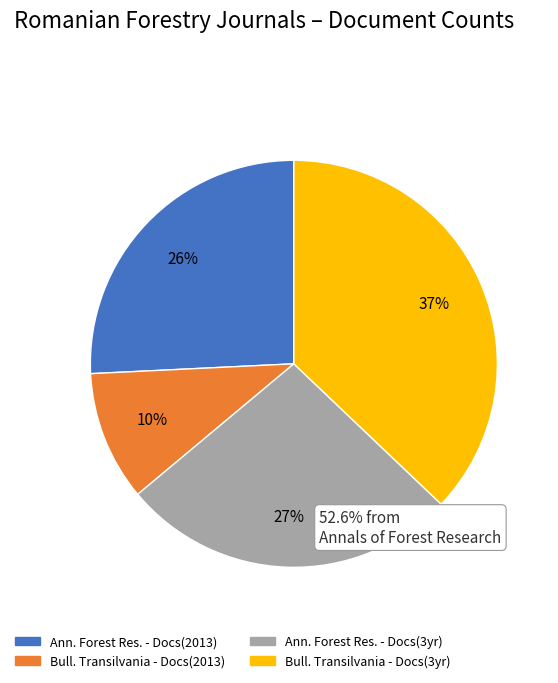

To the nearest percent, what is the difference between the largest and smallest slice percentages?

27%